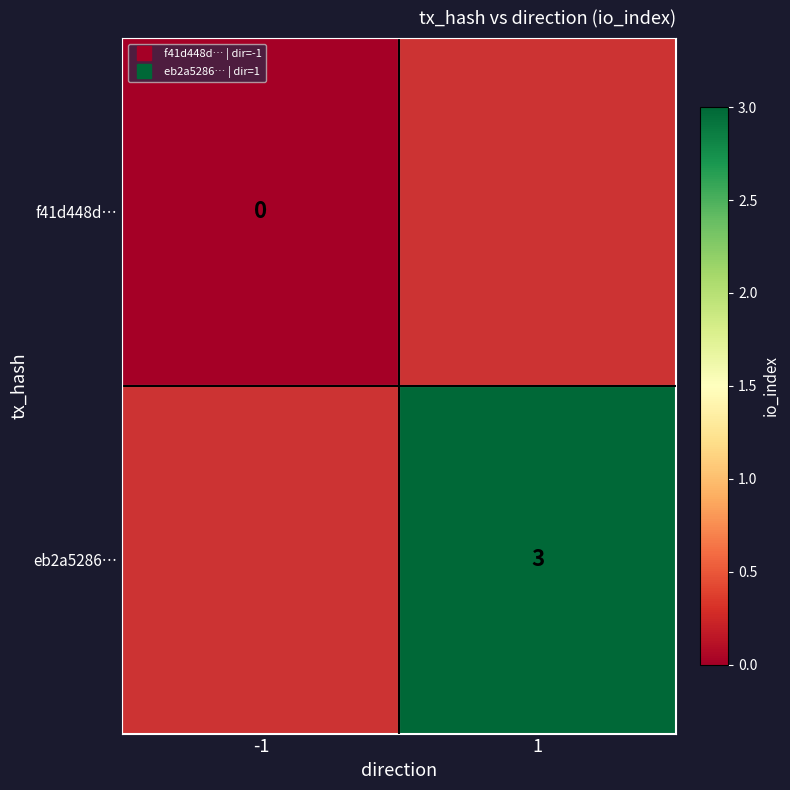

Read the eb2a5286… value at 1.

3.0